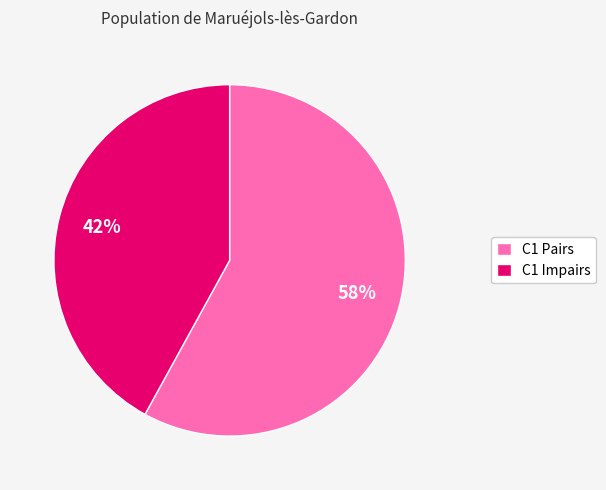

Approximately how many times larger is the value at C1 Pairs compared to C1 Impairs?

1.4